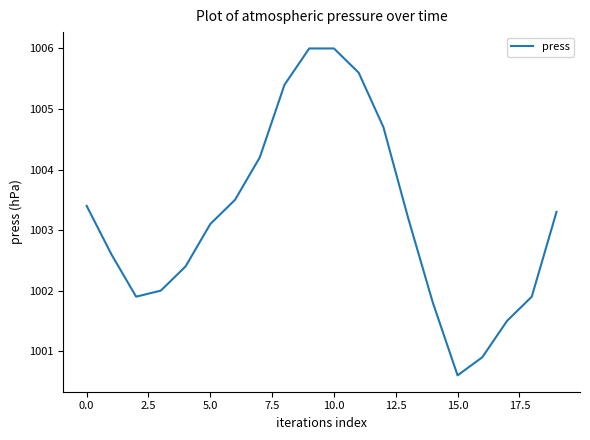

What is the difference between the maximum and minimum values?

5.4